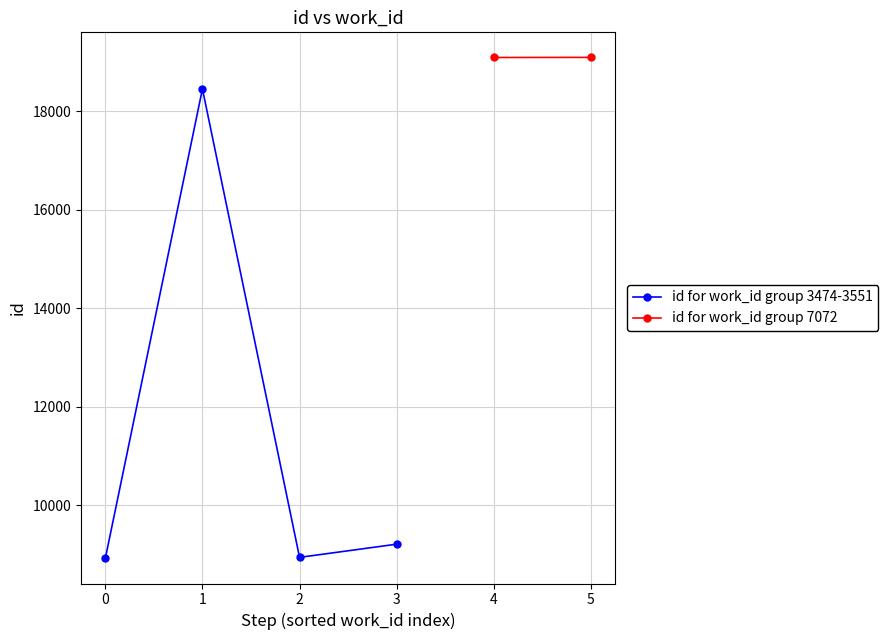

Rank the series by their average value, from lowest to highest.

id by work_id 3474, id by work_id 7072